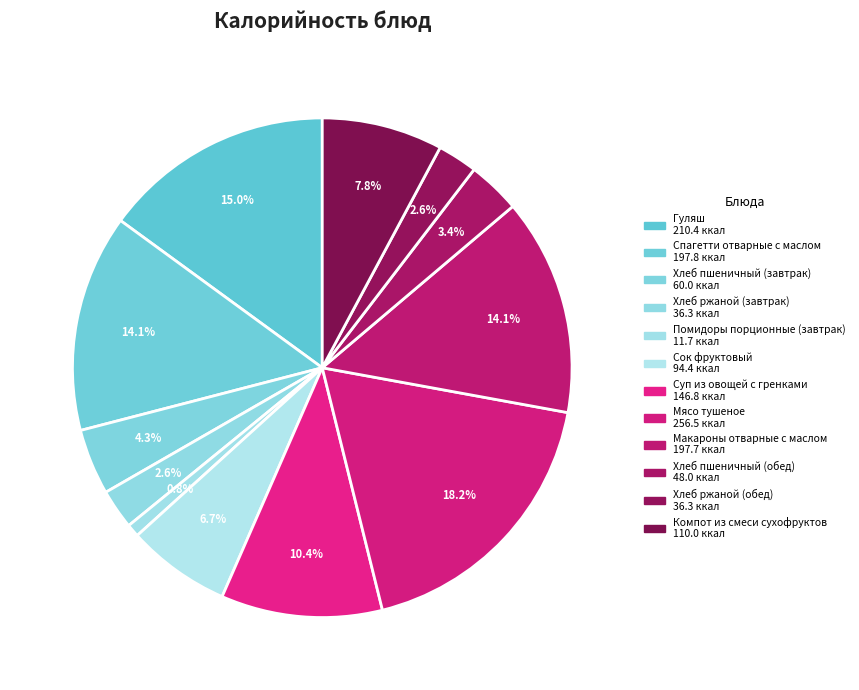

The Спагетти отварные с маслом slice represents 14% of the pie. True or false?

True